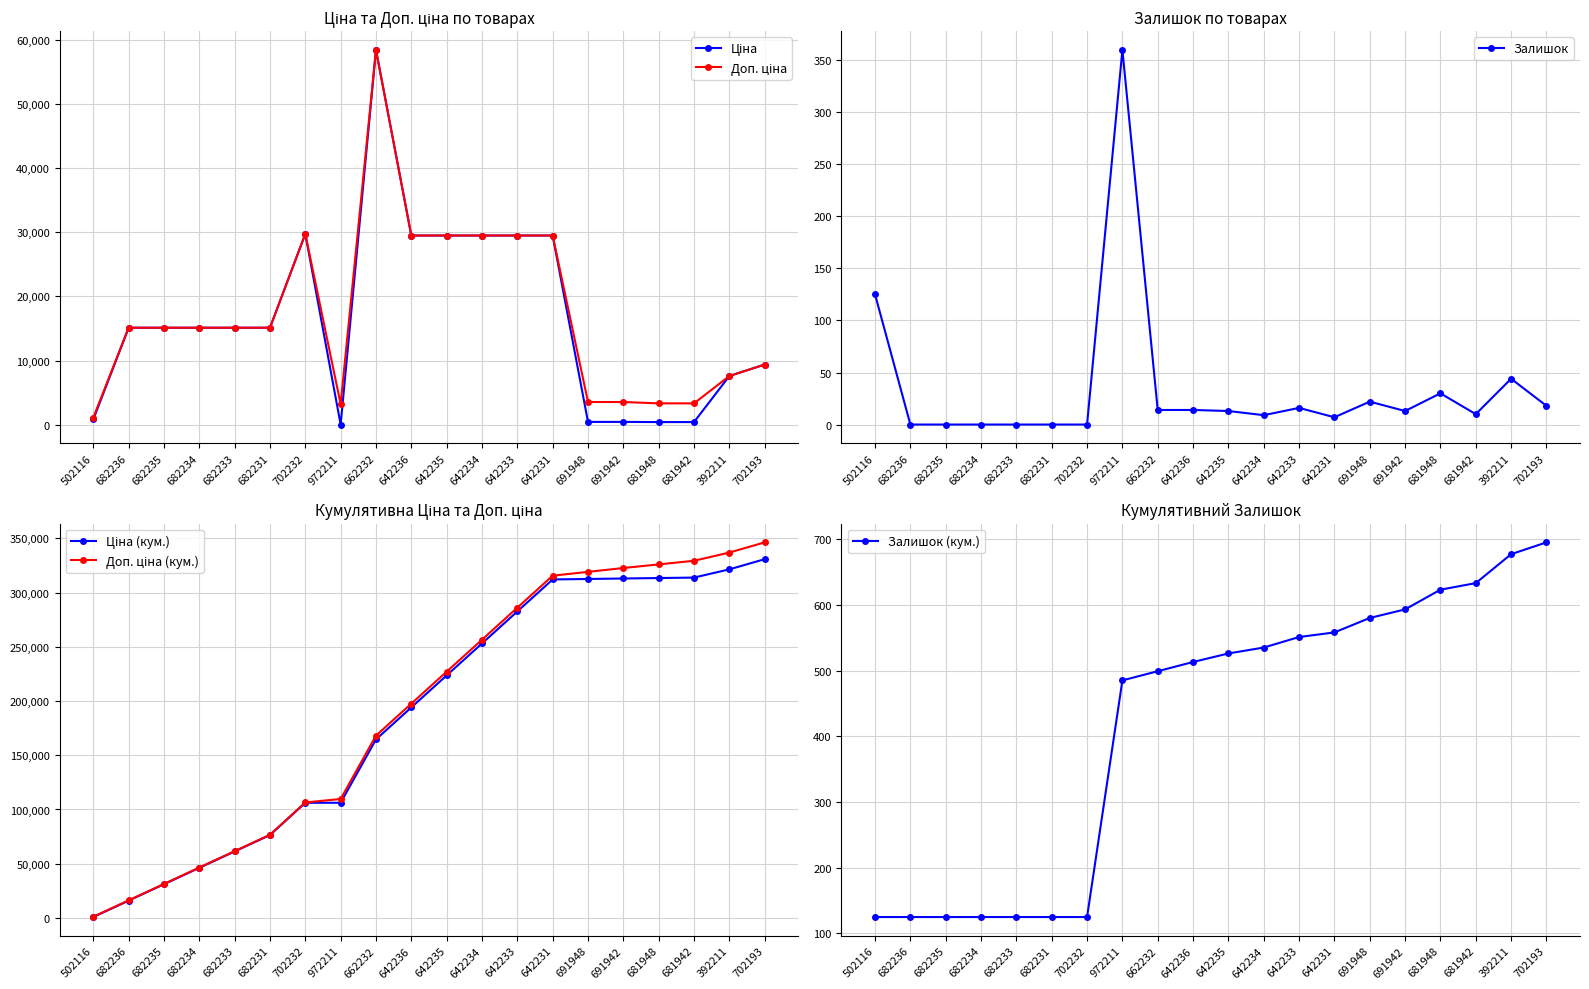

What is the lowest value of the Ціна (кум.) series?

818.5